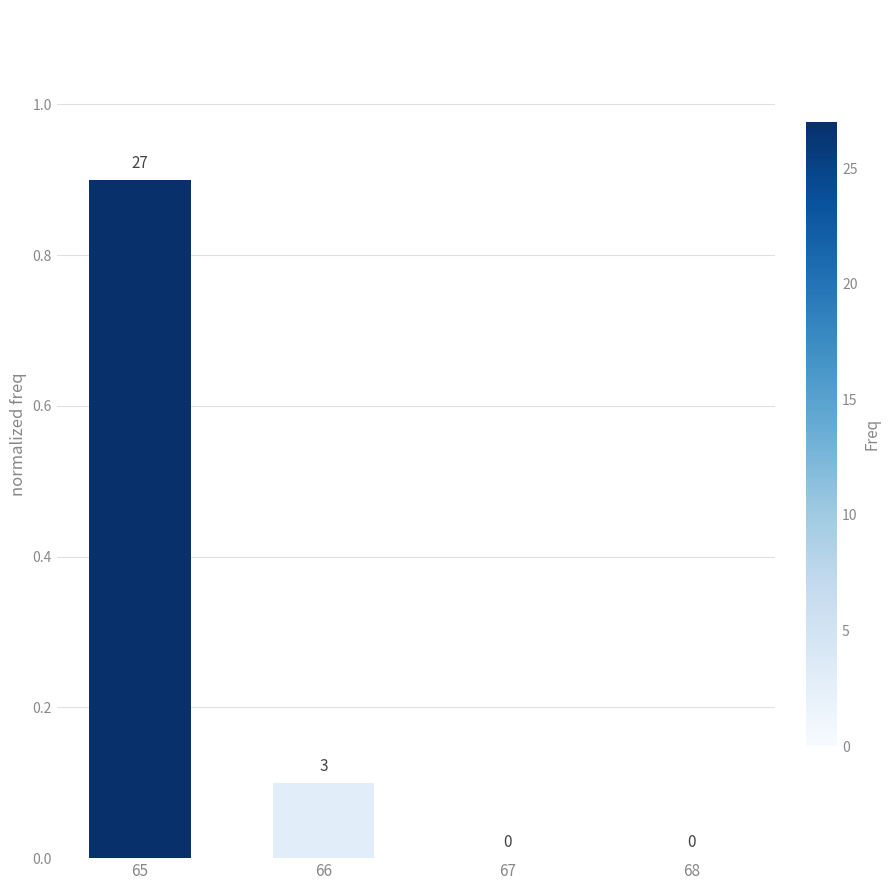

How many positive values are there?

2